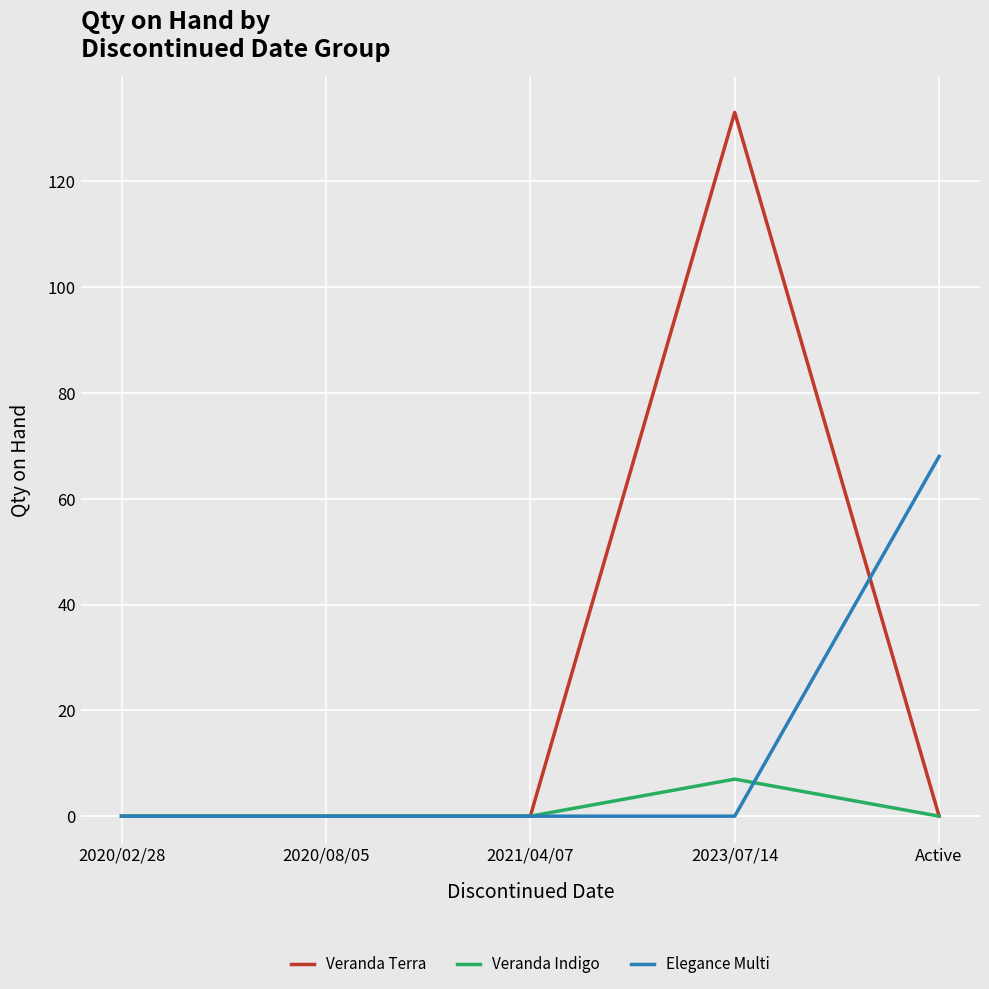

Which series has the widest spread of values?

Veranda Terra